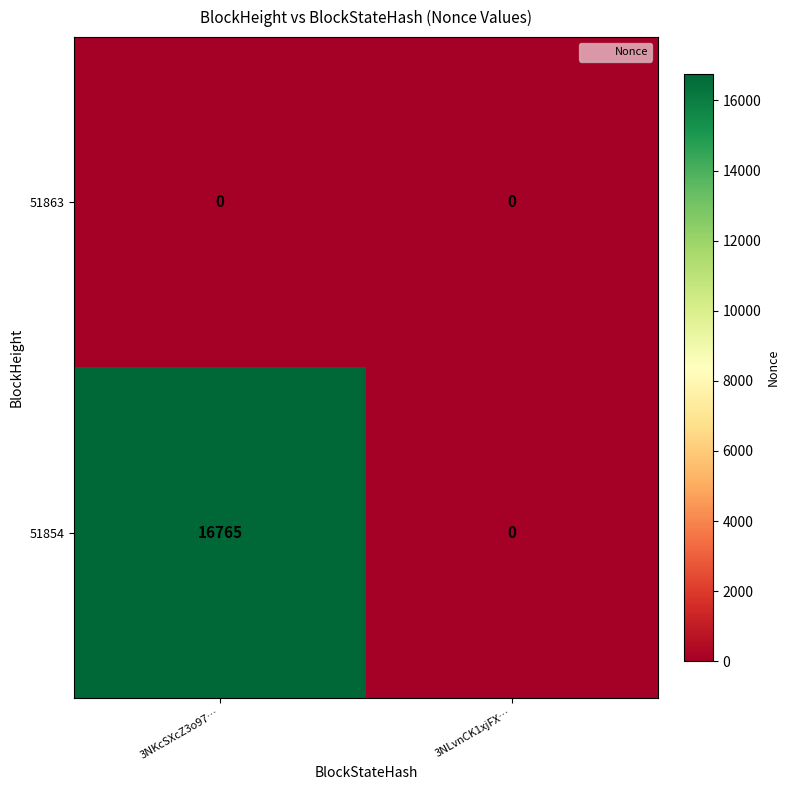

Rank the series by their maximum value, from lowest to highest.

51863, 51854